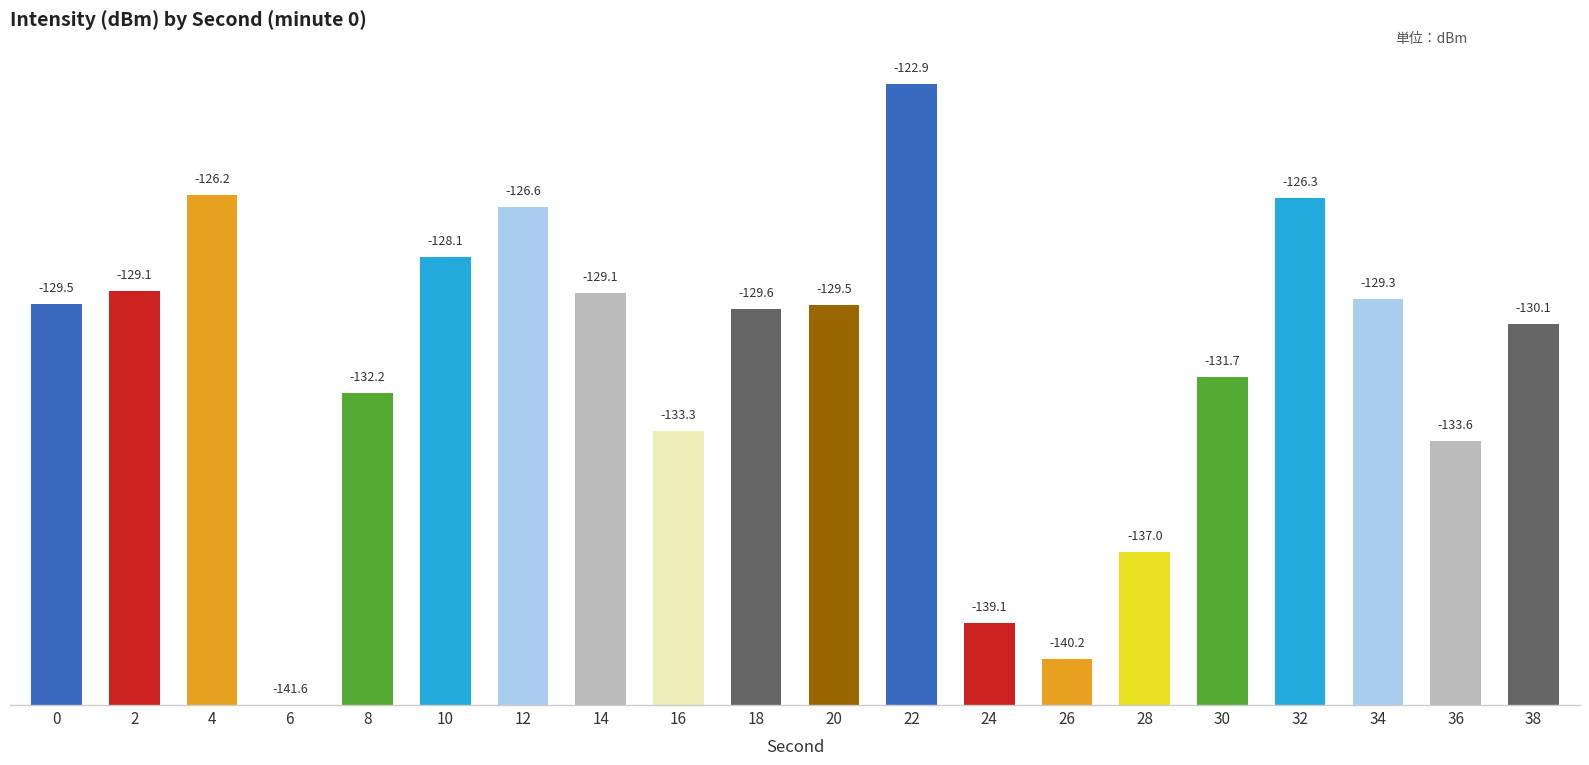

At which category does the chart reach its minimum across all series?

6